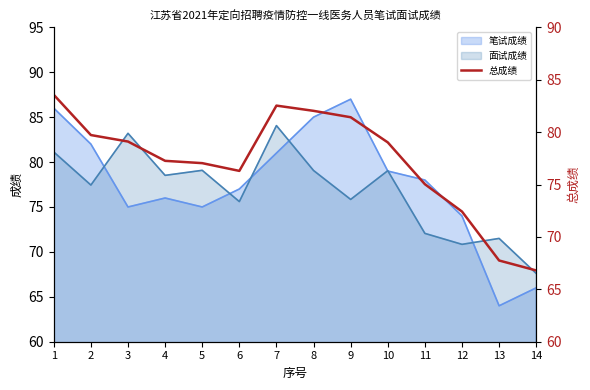

How many points are higher than both their immediate neighbors (excluding endpoints)?

1